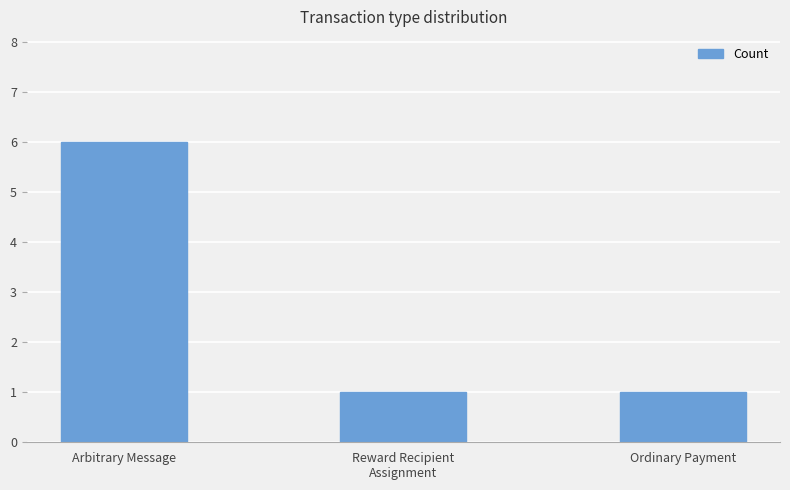

Reading left to right, extract all data points from this chart.

6	1	1